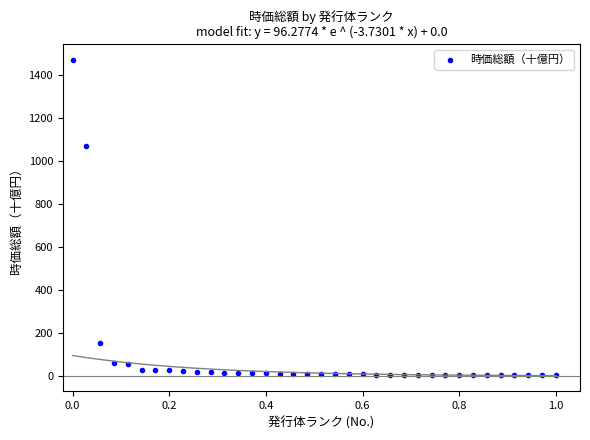

What Y value in the scatter plot is closest to 737?

1070.4